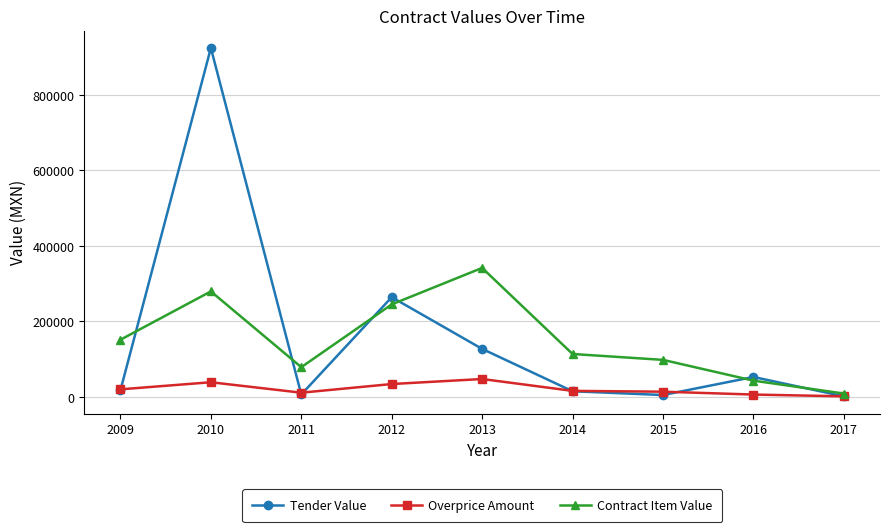

Rank the series by their maximum value, from lowest to highest.

Overprice Amount, Contract Item Value, Tender Value